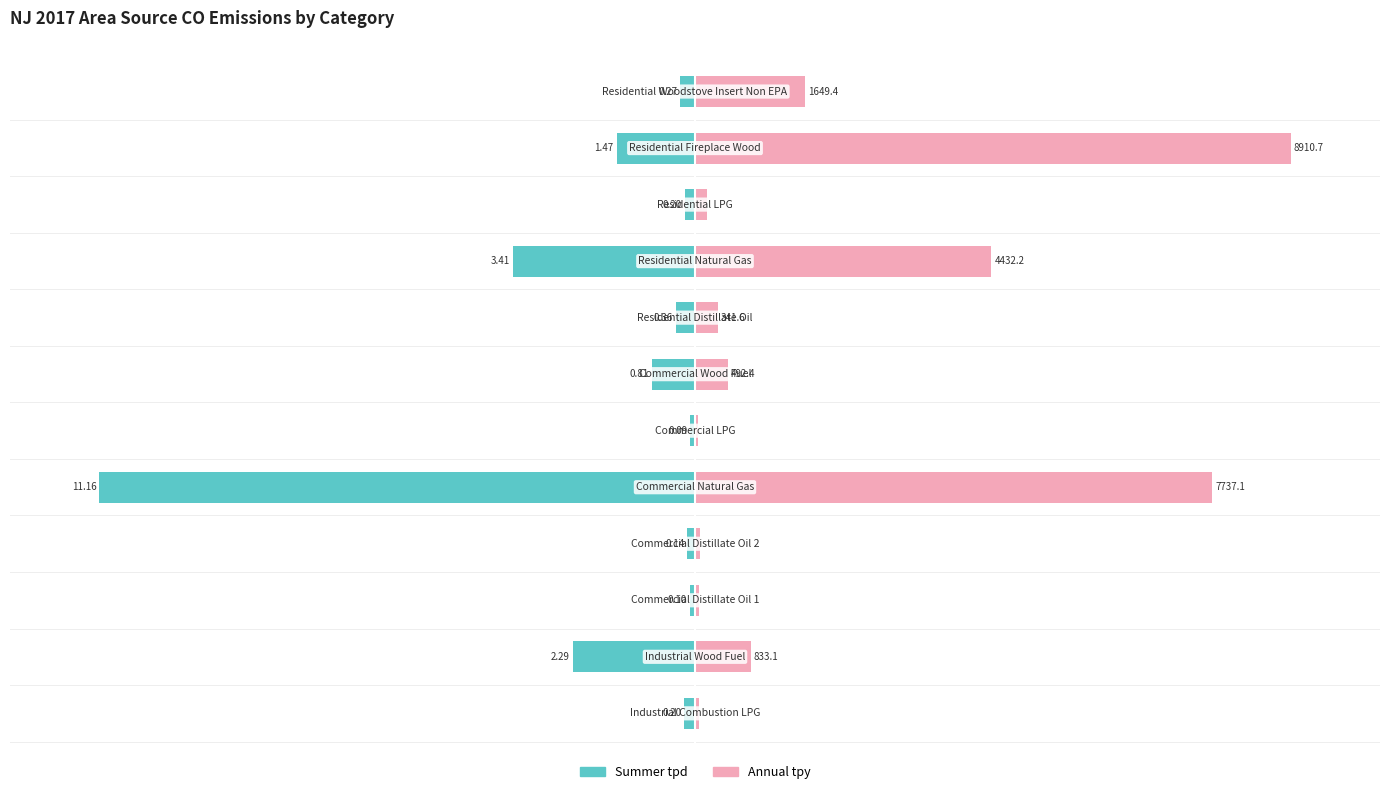

Which series has the largest total across all categories?

Annual tpy